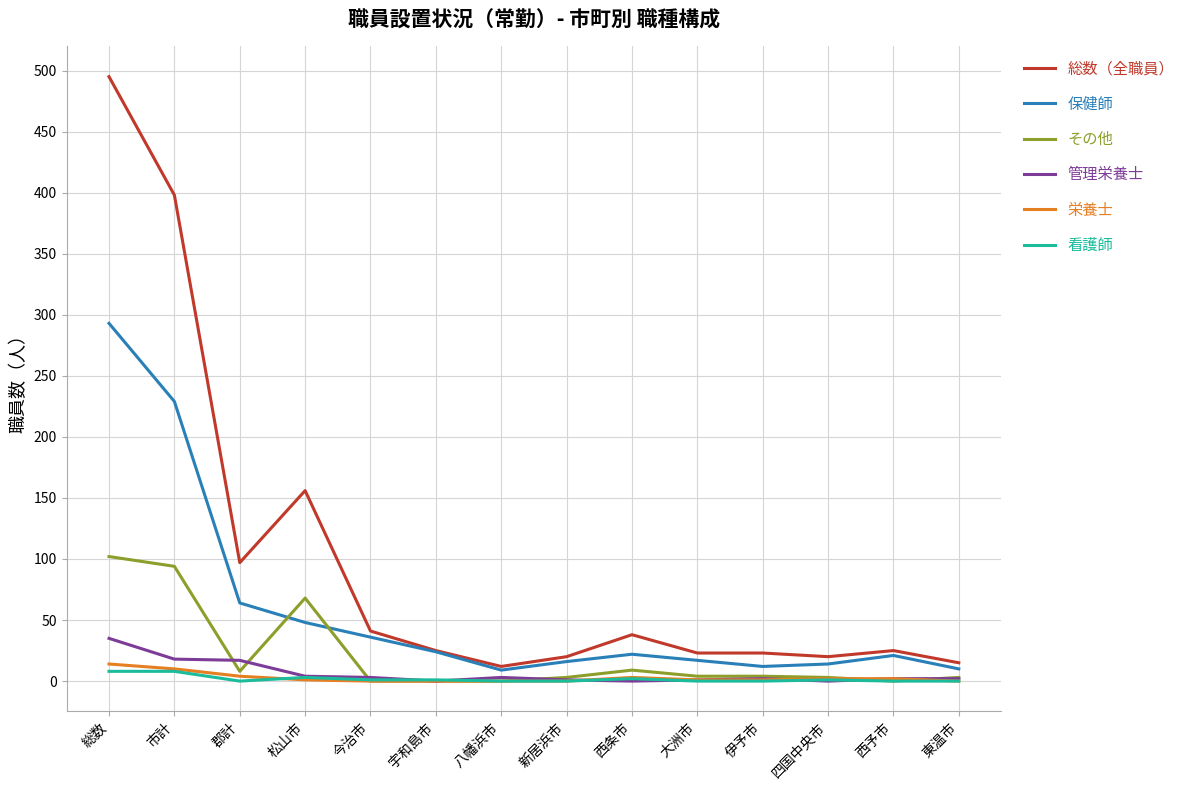

At which category does 保健師 reach its first local peak?

西条市